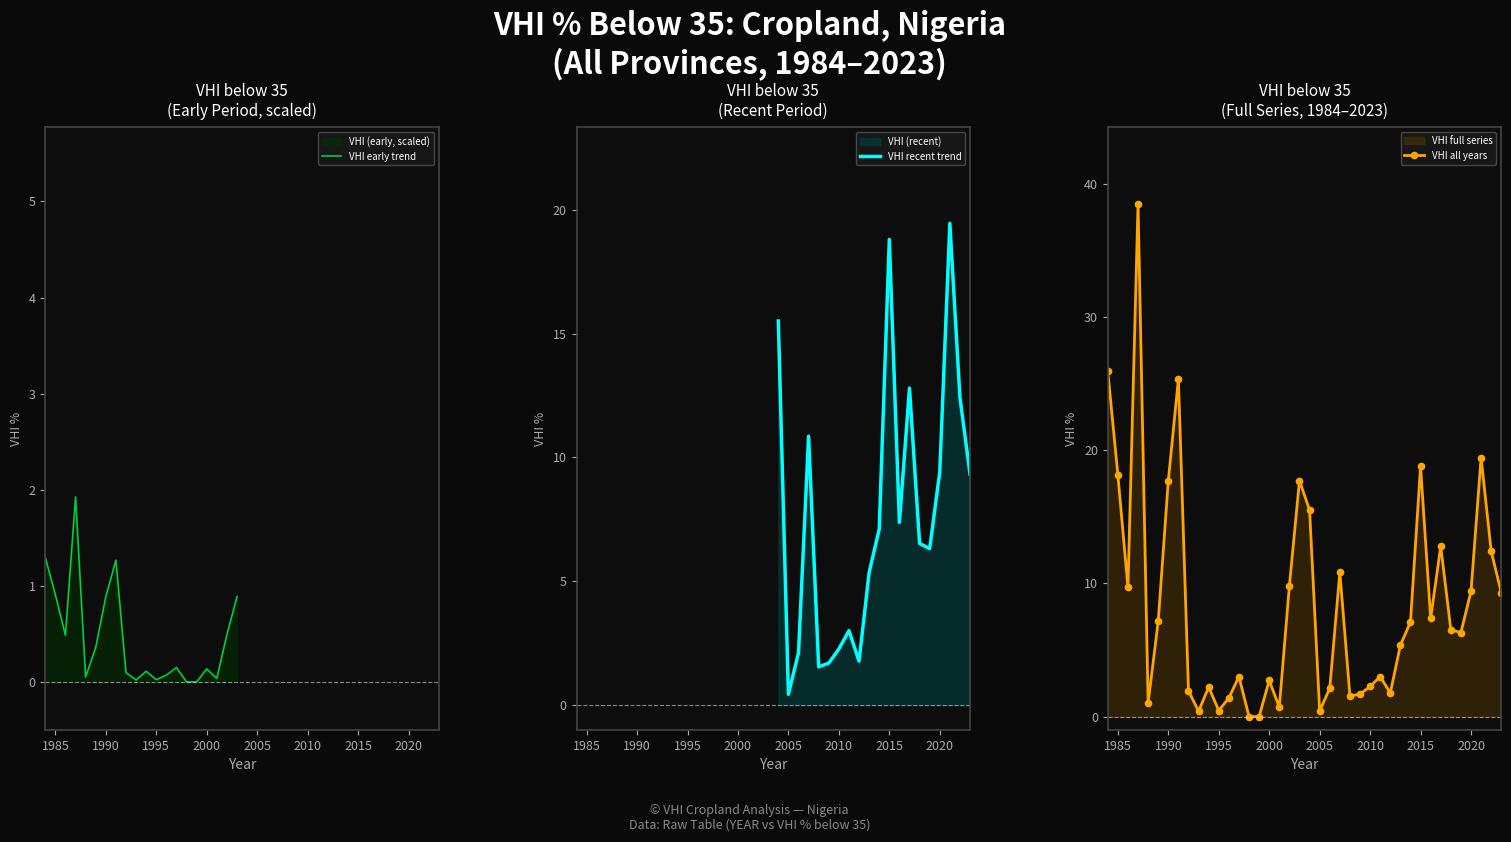

What is the difference between the maximum and minimum values?

38.5